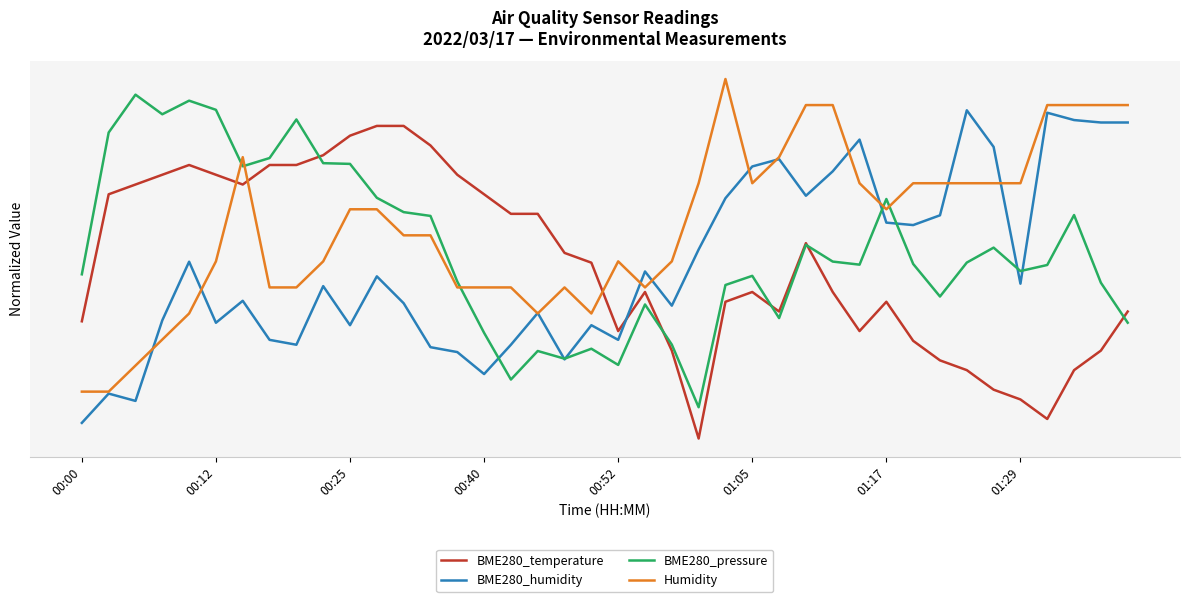

Does the chart have visible grid lines?

No